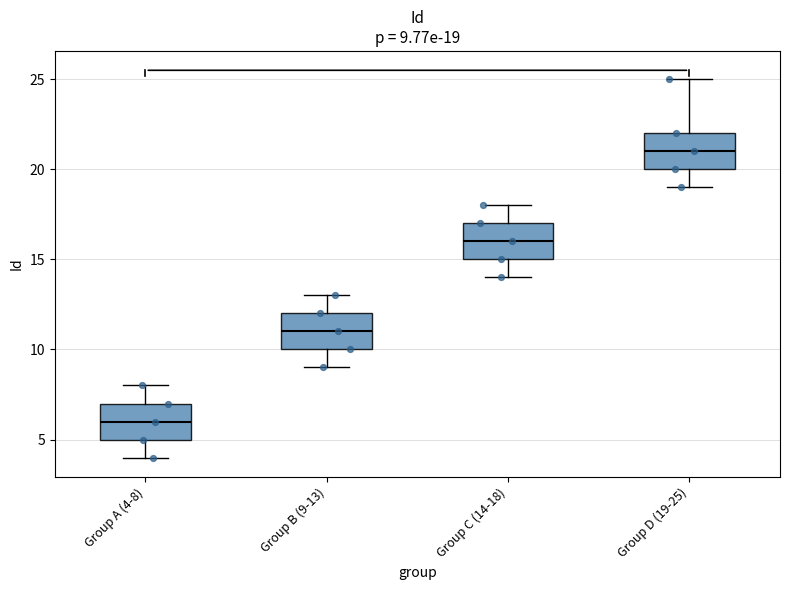

Which box has the highest median line?

Group D (19-25)